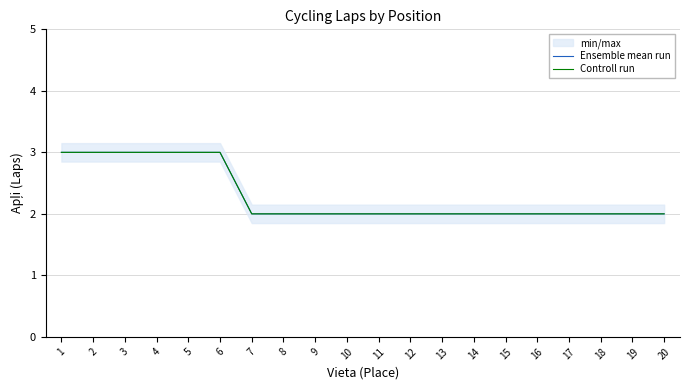

True or false: Controll run has a value of 3 at 11.

False